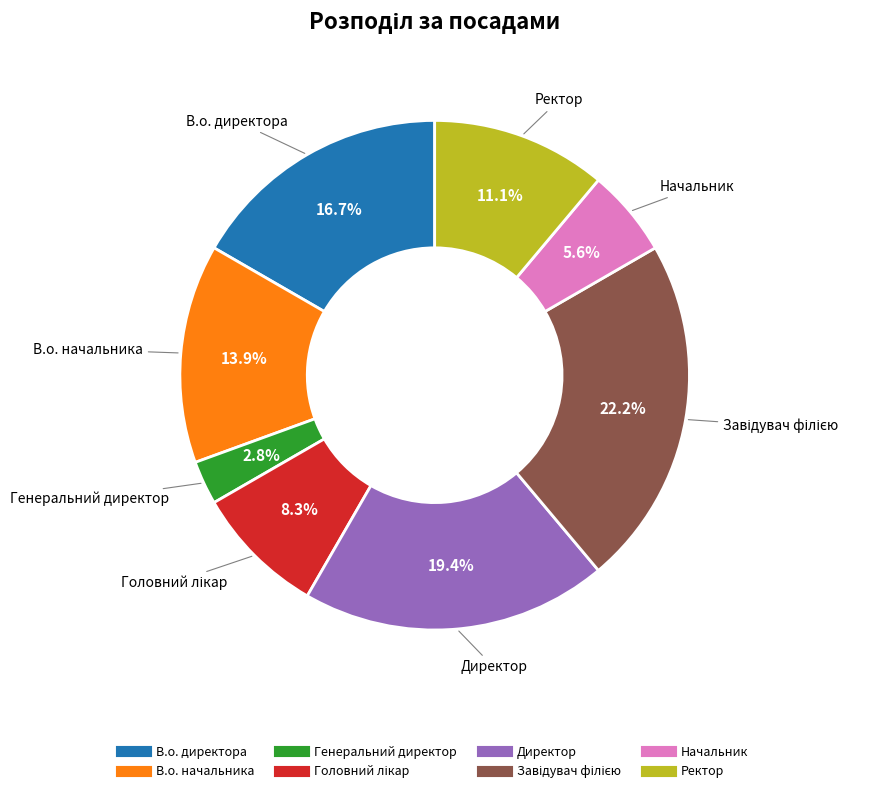

What is the ratio of the value at В.о. начальника to the value at В.о. директора?

0.8